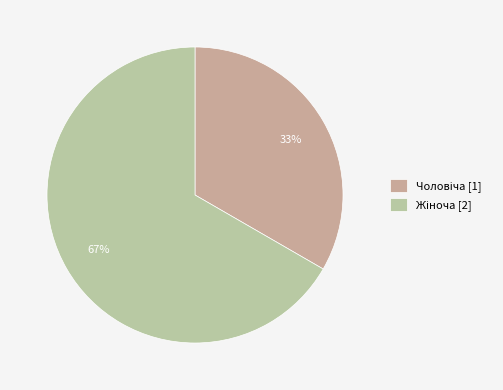

To the nearest percent, what is the average slice percentage?

50%